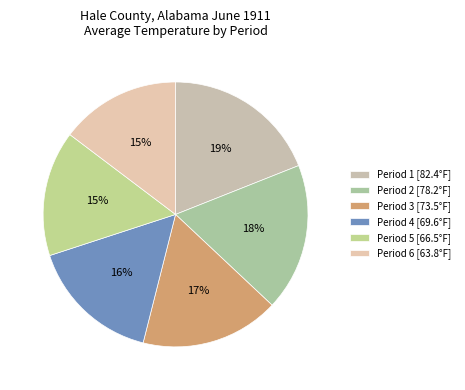

How many segments does this pie chart have?

6